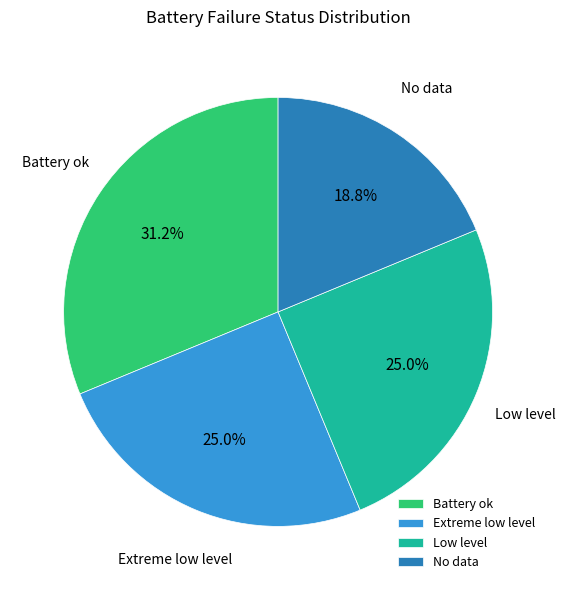

Count the number of slices in the pie.

4